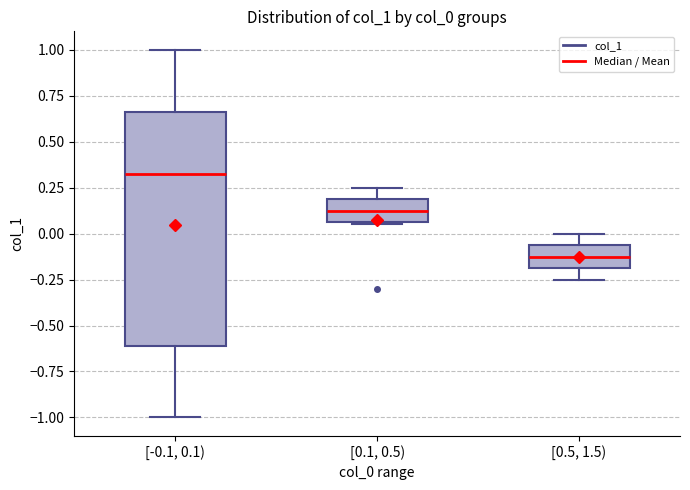

Which box's median line is the highest?

[-0.1, 0.1)